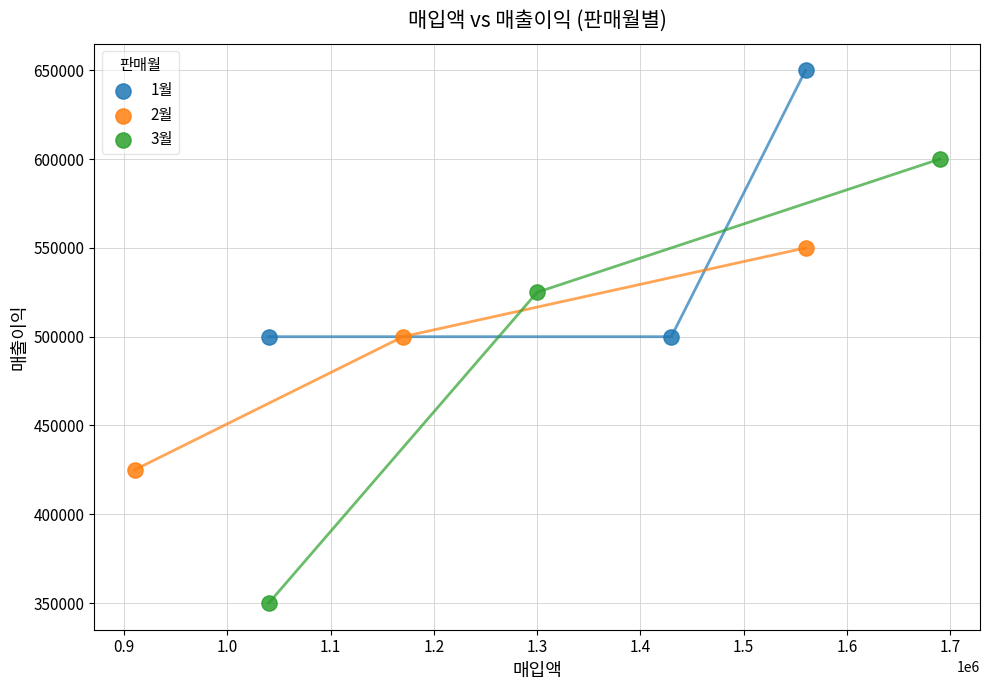

Which series contains the highest Y value?

1월